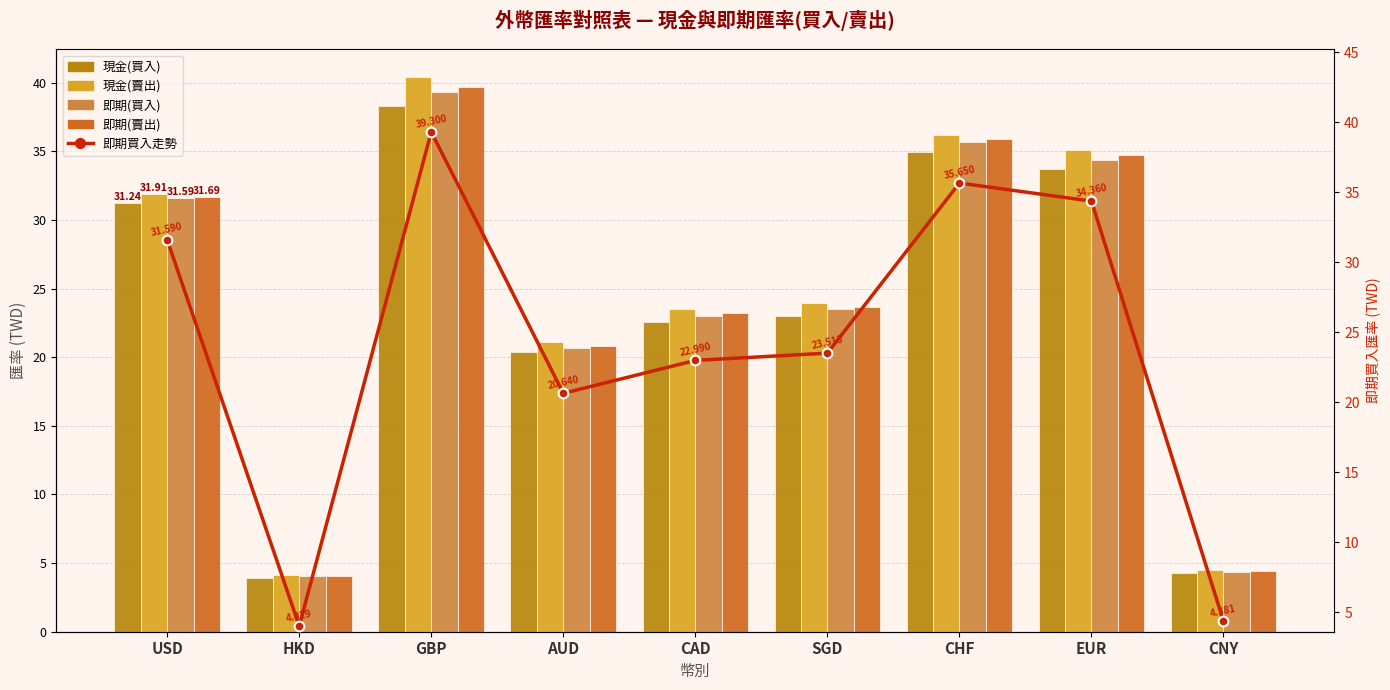

List the labels in order of 現金(買入) value, smallest first.

HKD, CNY, AUD, CAD, SGD, USD, EUR, CHF, GBP